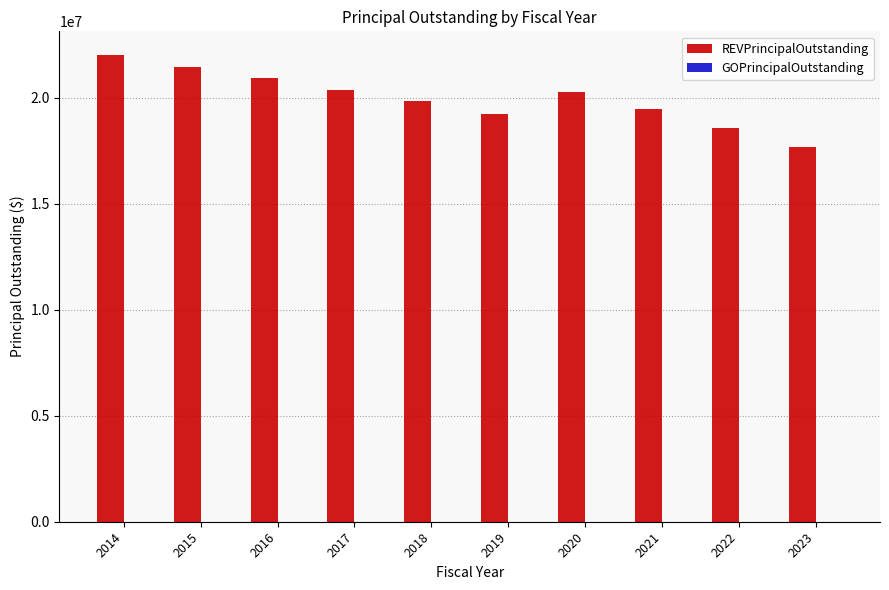

Which has a higher value, 2015 or 2016?

2015